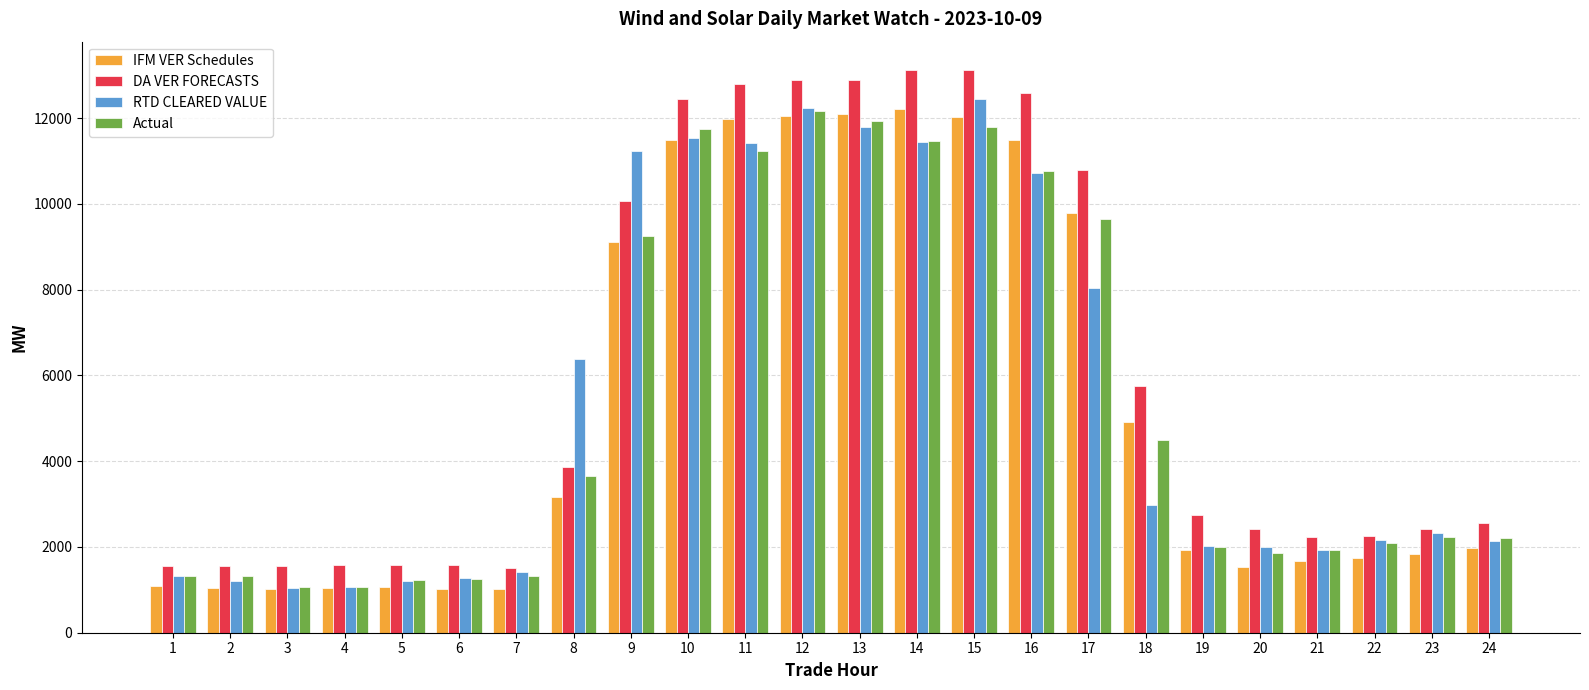

Count the number of data series in this chart.

4